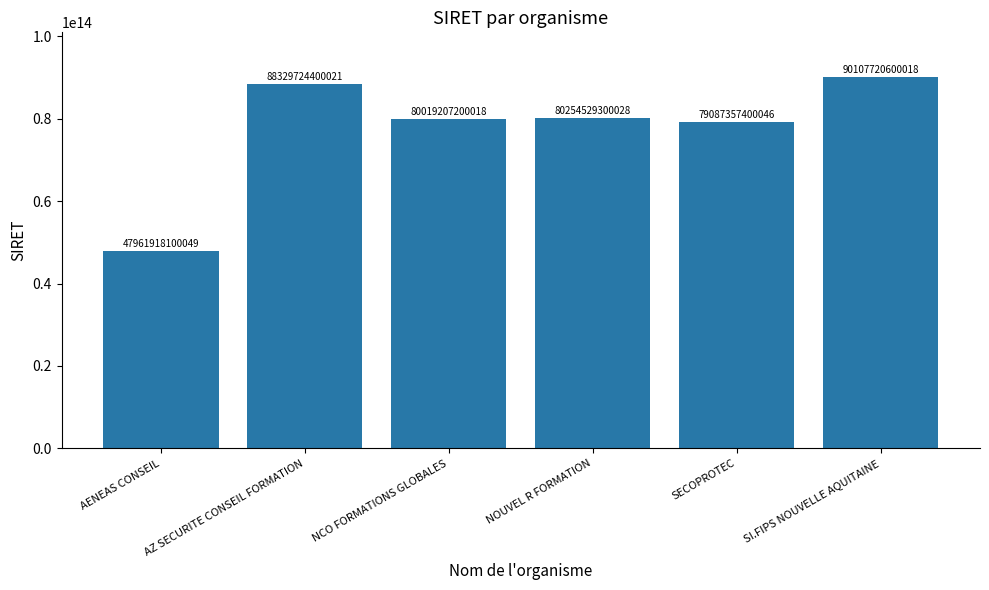

At which label is the value closest to 69034819350033?

SECOPROTEC